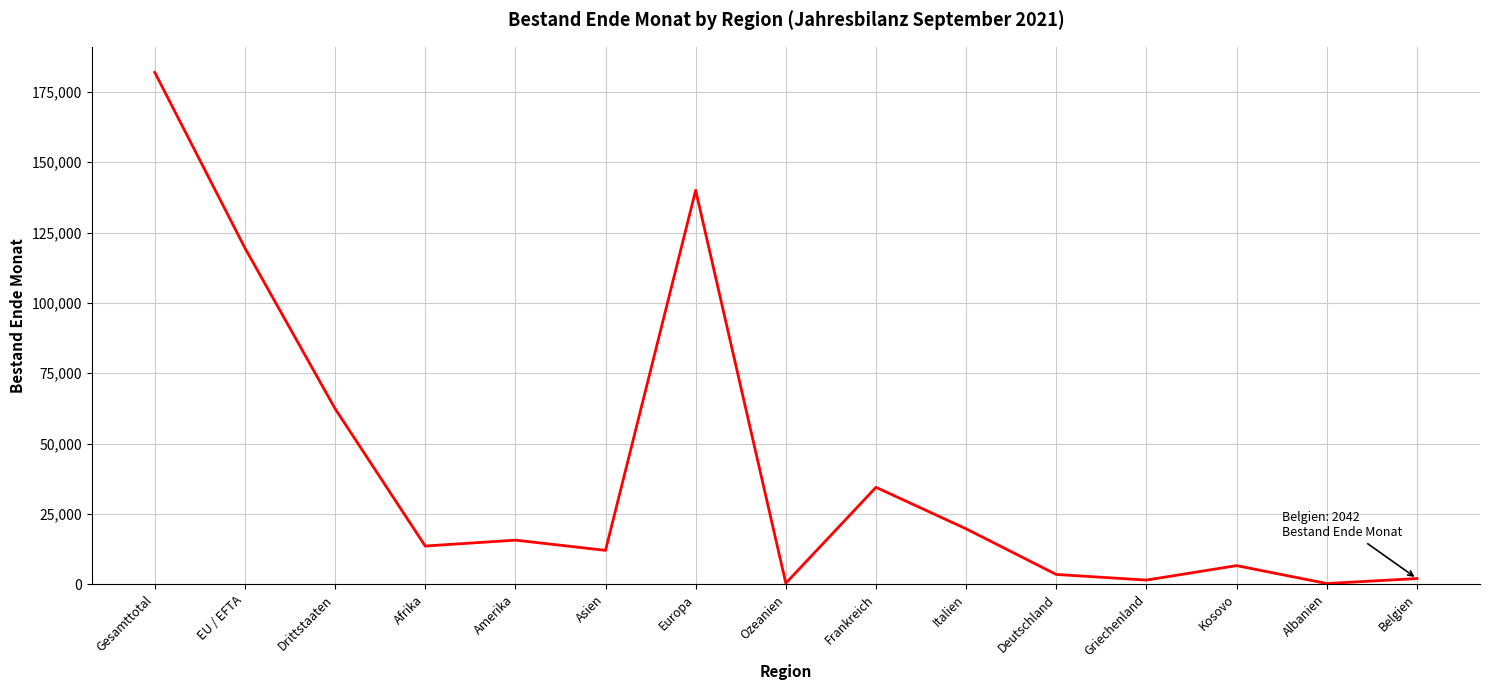

Approximately how many times larger is the value at Griechenland compared to Amerika?

0.1